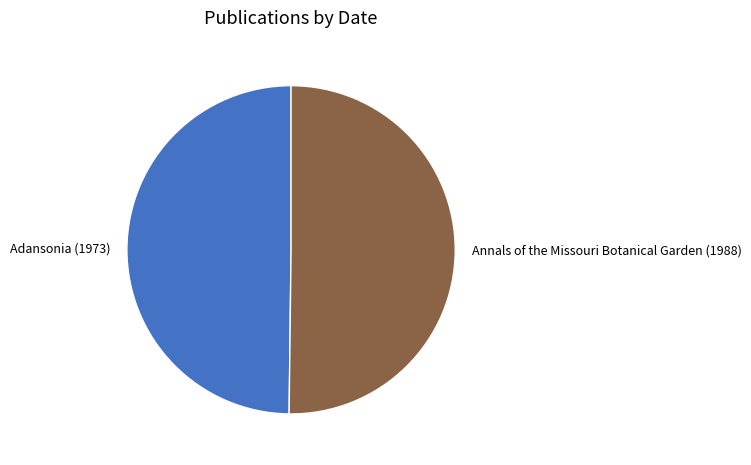

How many slices are in this pie chart?

2